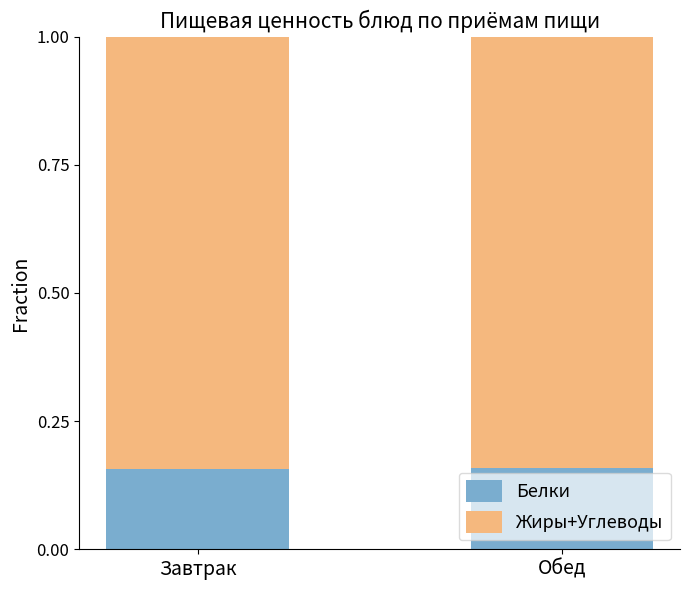

True or false: Белки has a value of 0.1 at Обед.

False